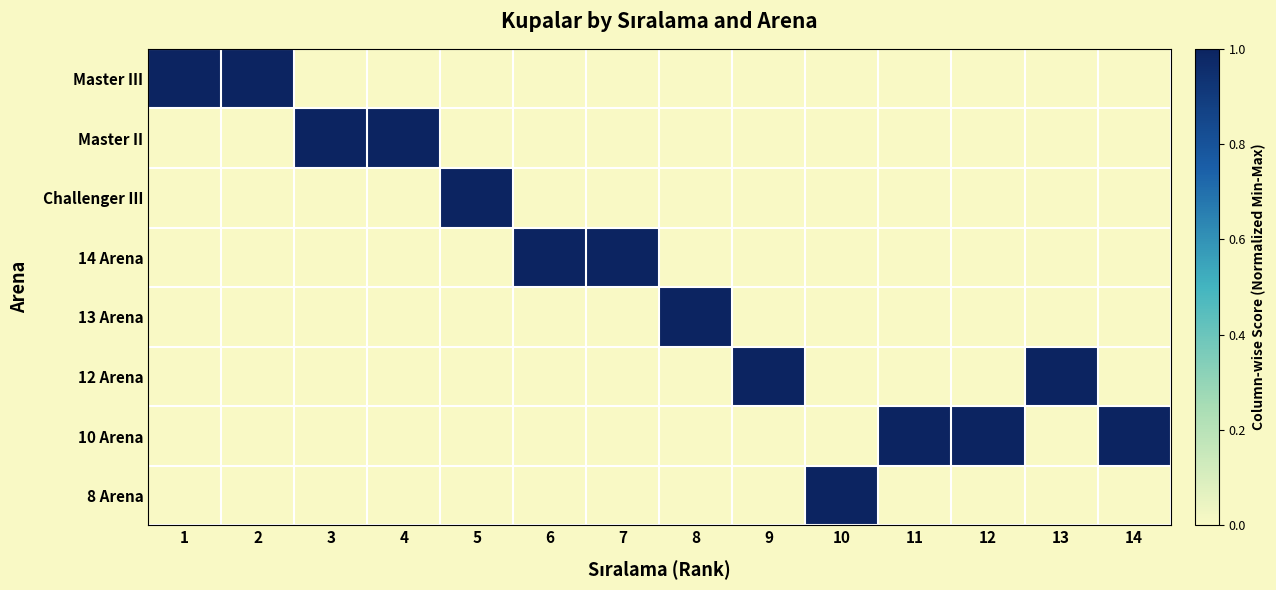

Which series has the largest total across all categories?

10 Arena